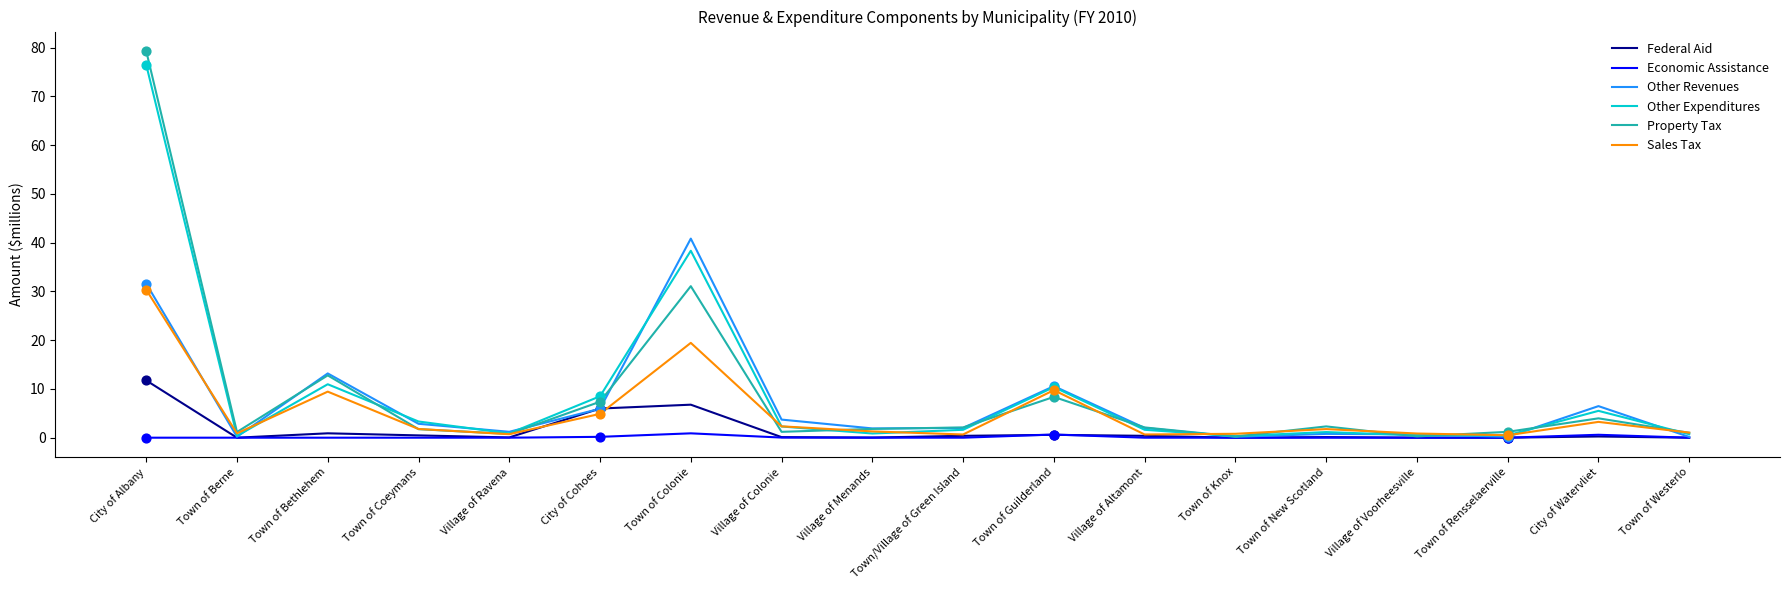

What is the total value across all series at Village of Menands?

5.9